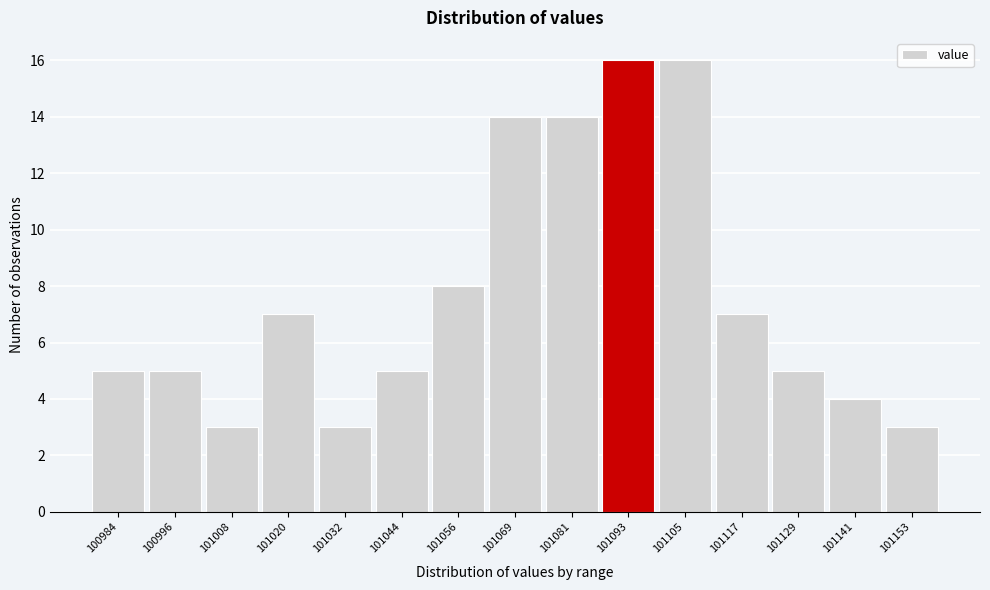

How tall is the bar that spans 101026 to 101038 on the x-axis? Neither the bar edges nor the heights are printed on the chart, so give them approximately, as read against the axes.

3